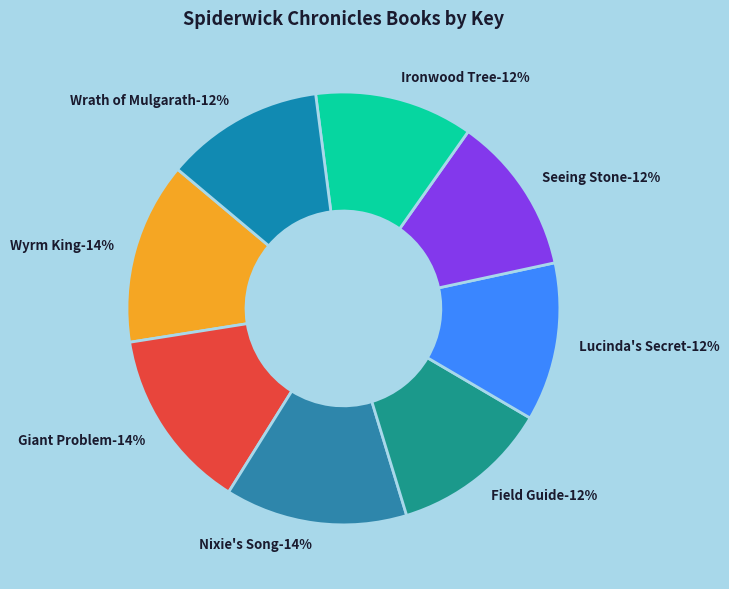

Which category has the smallest portion of the pie?

Field Guide